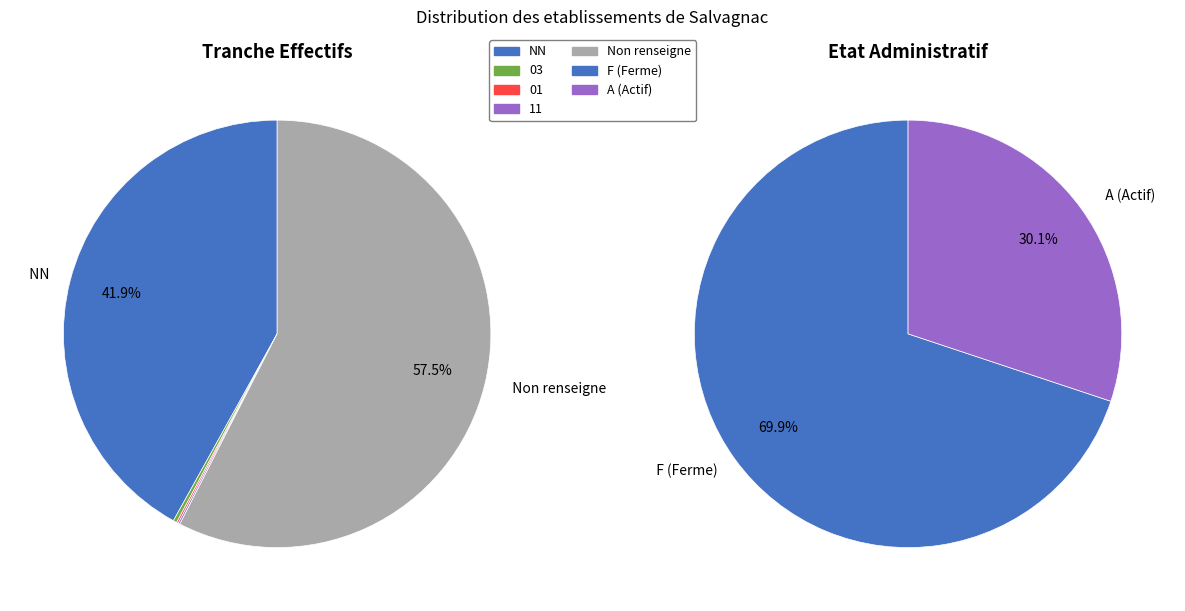

Approximately how many times larger is the value at NN compared to 03?

156.0